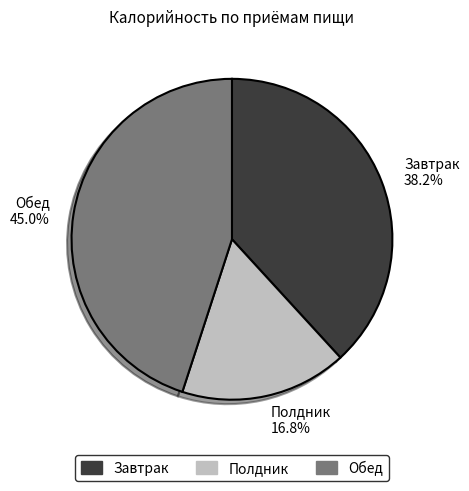

What is the total percentage of Завтрак 38.2% and Обед 45.0%?

83.2%